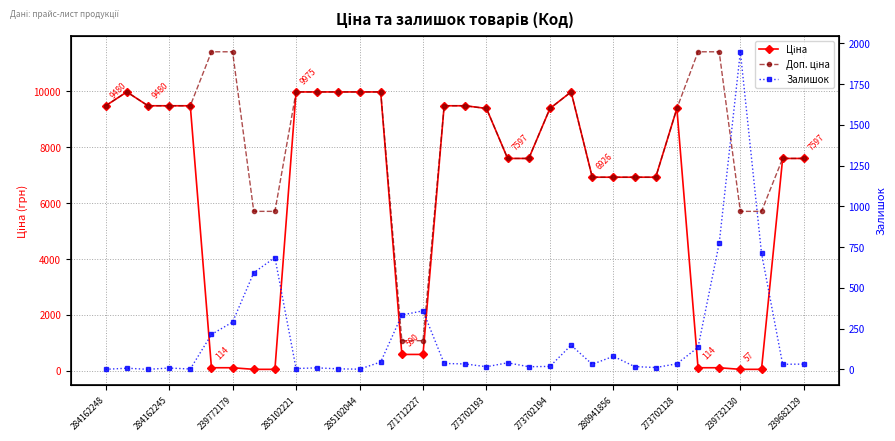

At which category is the sum across all series the highest?

22